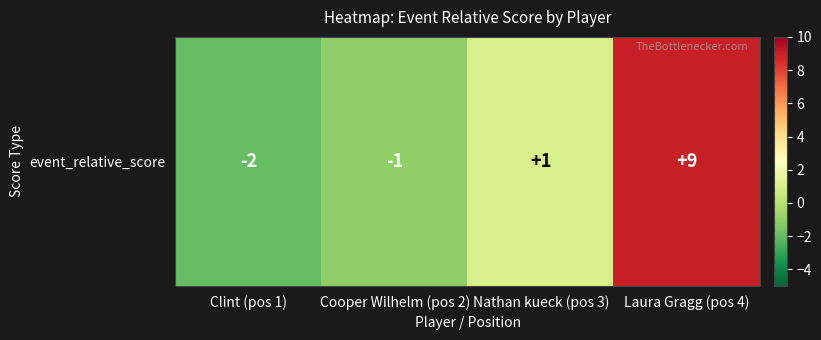

How many values exceed 1?

1